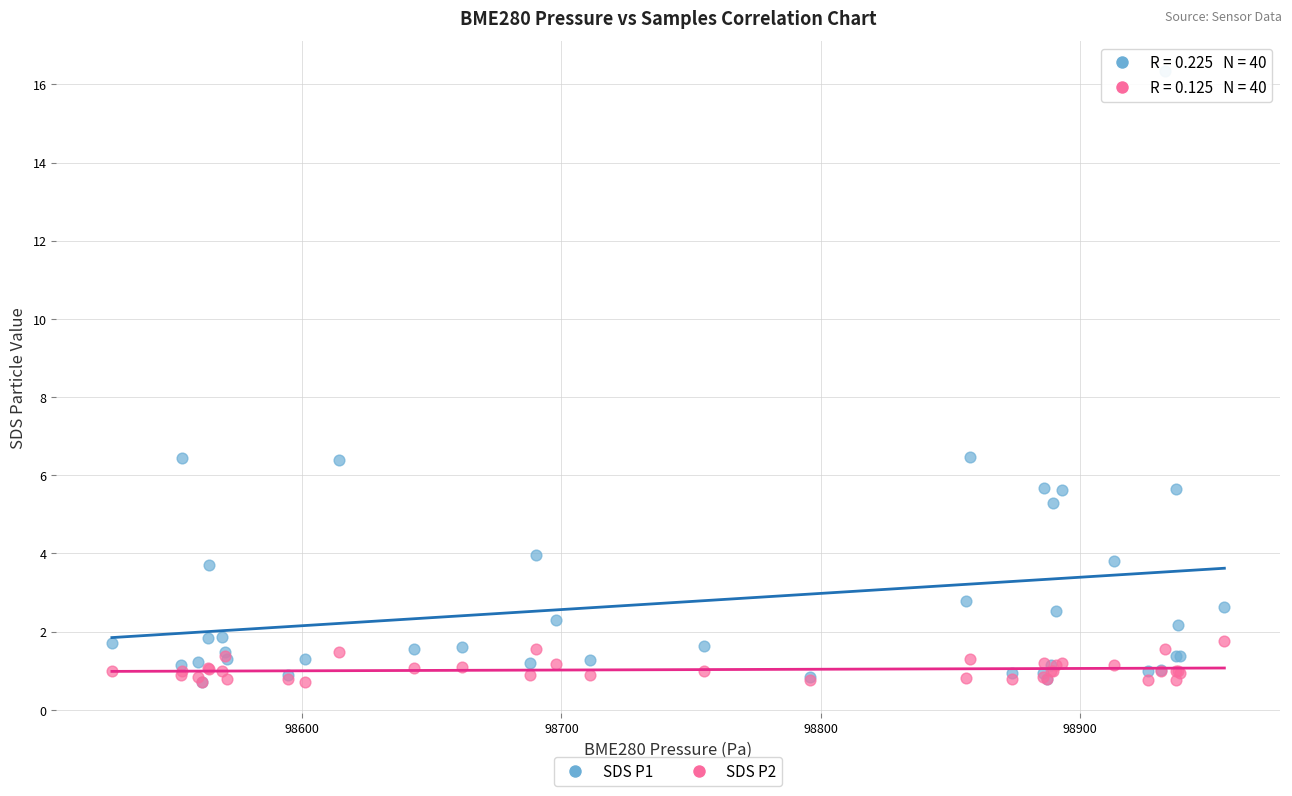

What are all the series names shown in the legend?

SDS P1, SDS P2